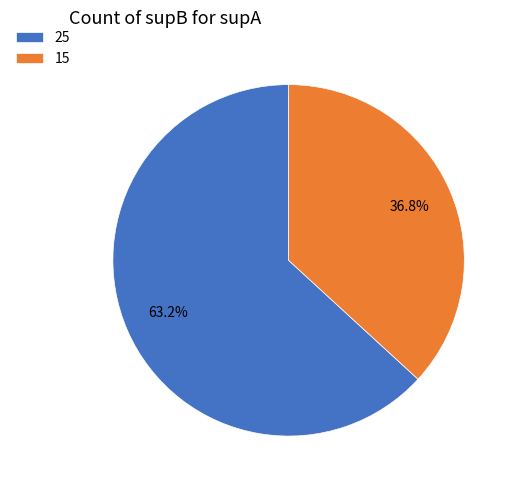

Rank the categories by value from lowest to highest.

15, 25